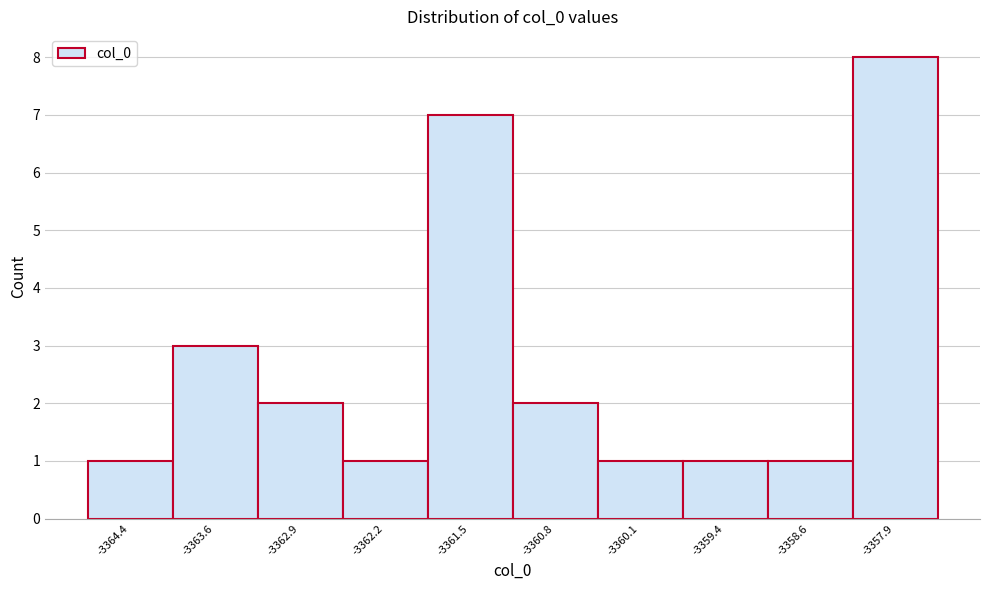

Which range on the x-axis has the tallest bar?

-3358.3 to -3357.6